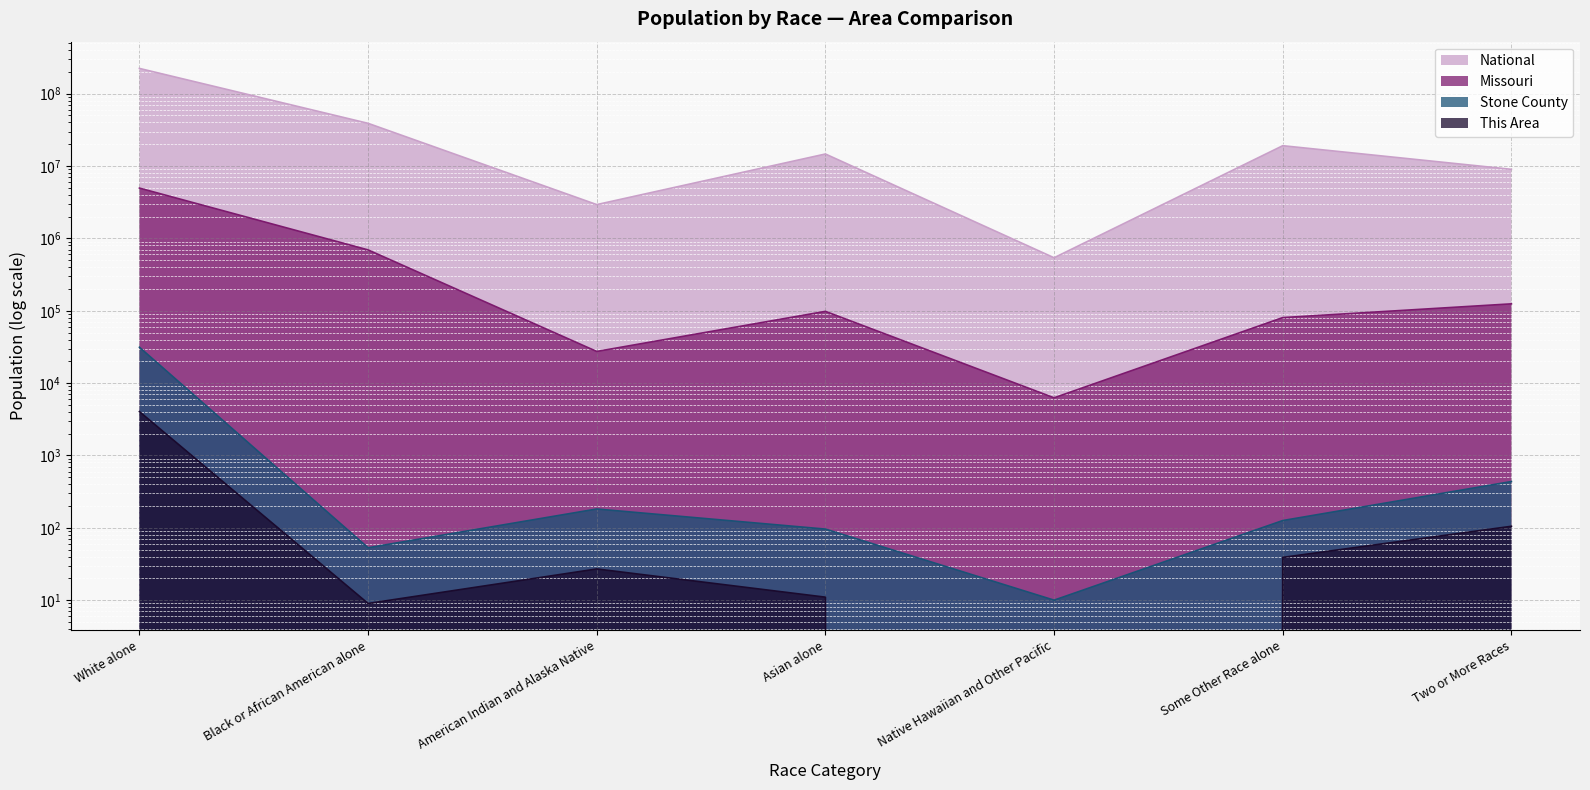

Is the value of Missouri at Some Other Race alone greater than the value of National at White alone?

No